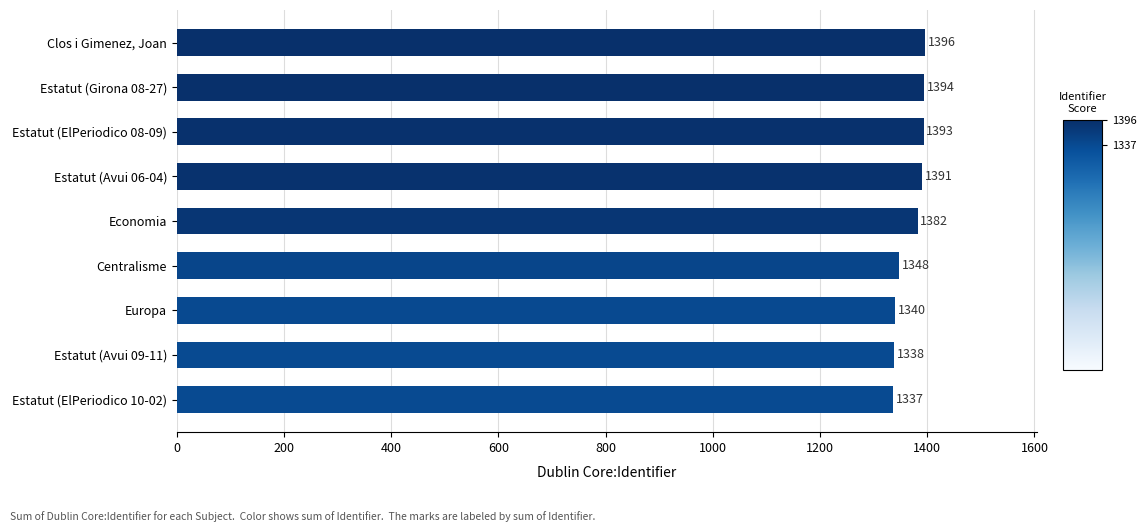

What is the maximum value shown in the chart?

1396